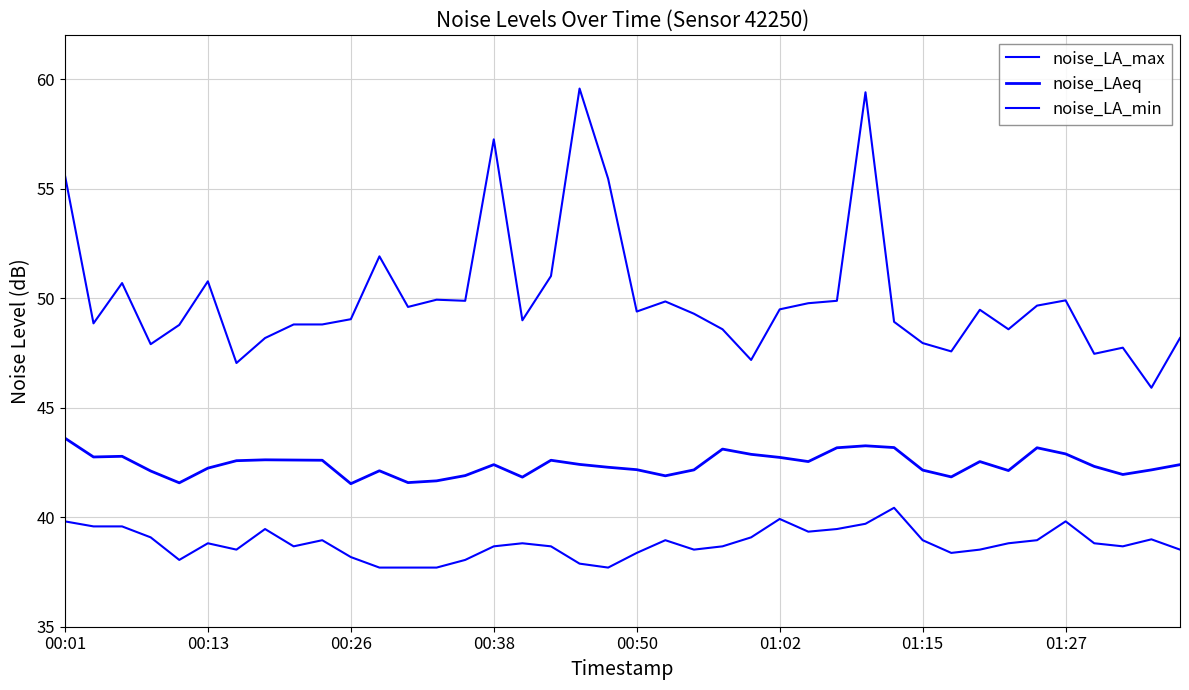

How many lines are shown in the chart?

3